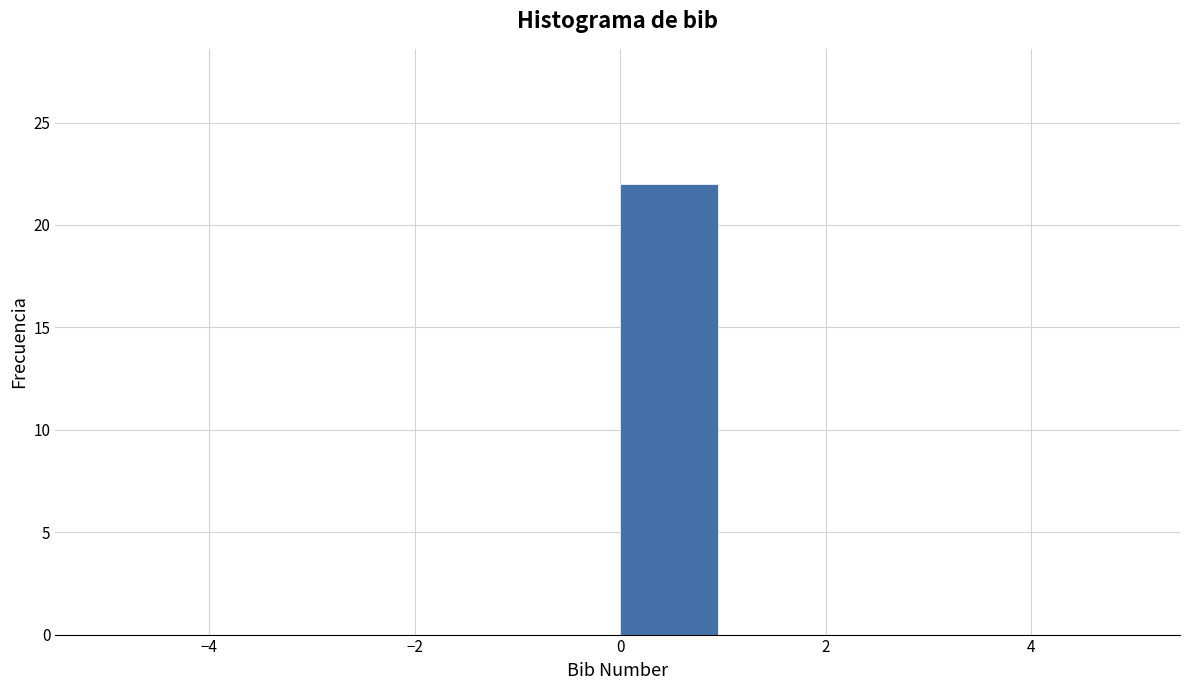

Reading left to right, transcribe this chart: for each bar, give the range it covers on the x-axis and its height. The values are not printed on the chart, so give them approximately, as read against the axis.

-5 to -4: 0
-4 to -3: 0
-3 to -2: 0
-2 to -1: 0
-1 to 0: 0
0 to 1: 22
1 to 2: 0
2 to 3: 0
3 to 4: 0
4 to 5: 0